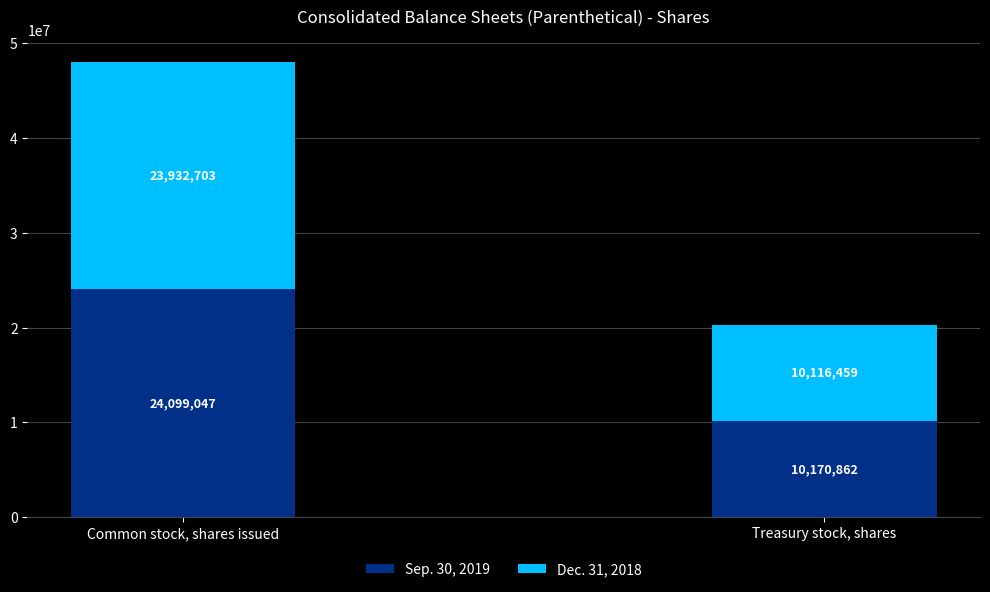

Reading right to left, list the values for the Sep. 30, 2019 series.

10170862	24099047